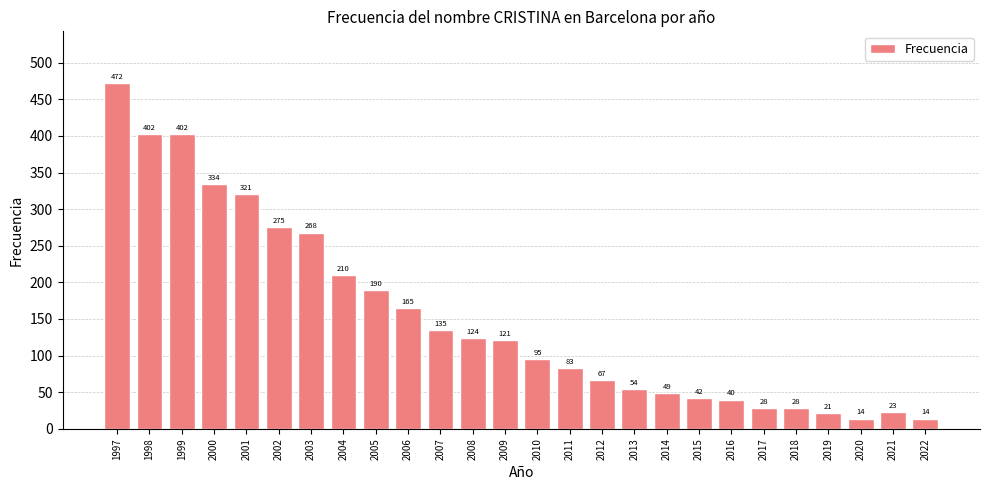

Reading left to right, transcribe all the data shown in this chart.

472	402	402	334	321	275	268	210	190	165	135	124	121	95	83	67	54	49	42	40	28	28	21	14	23	14